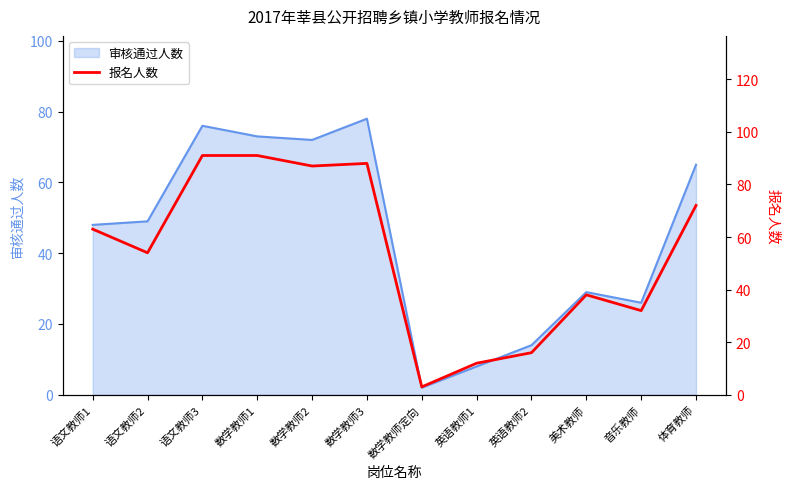

The value of 审核通过人数 at 体育教师 is 104. True or false?

False